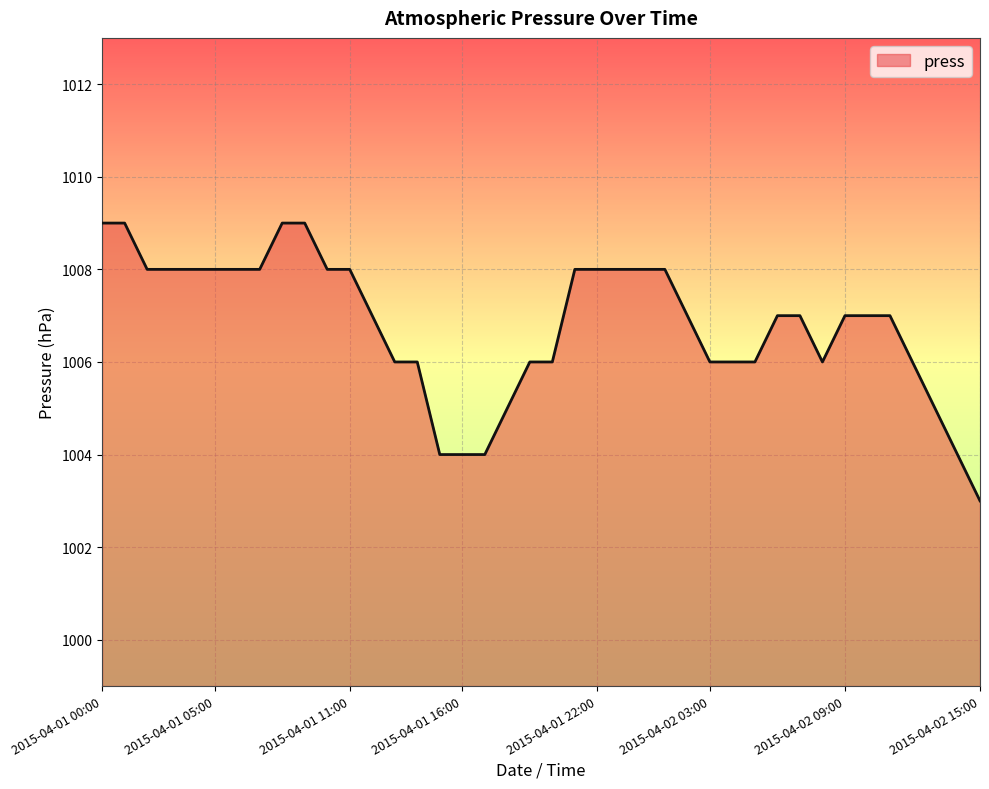

What is the minimum value shown in the chart?

1003